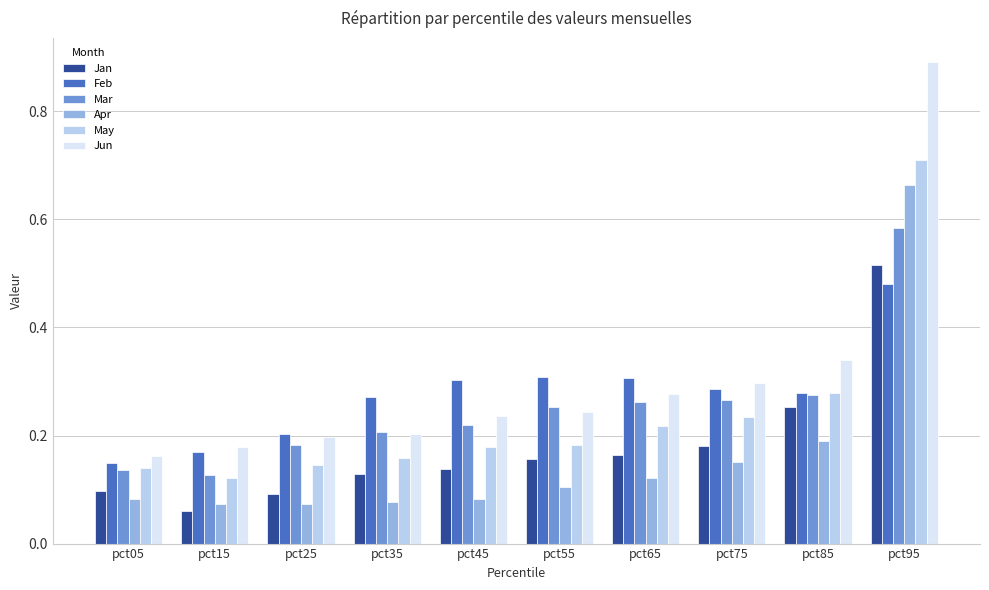

What is the sum of all Jan values?

1.8